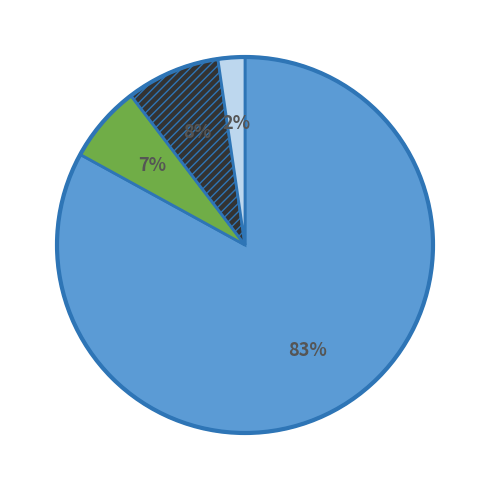

To the nearest percent, what is the difference between the largest and smallest slice percentages?

81%